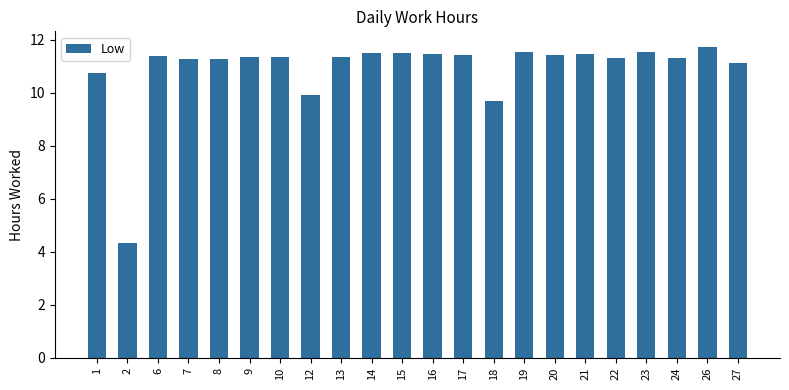

At which label is the value closest to 8?

18